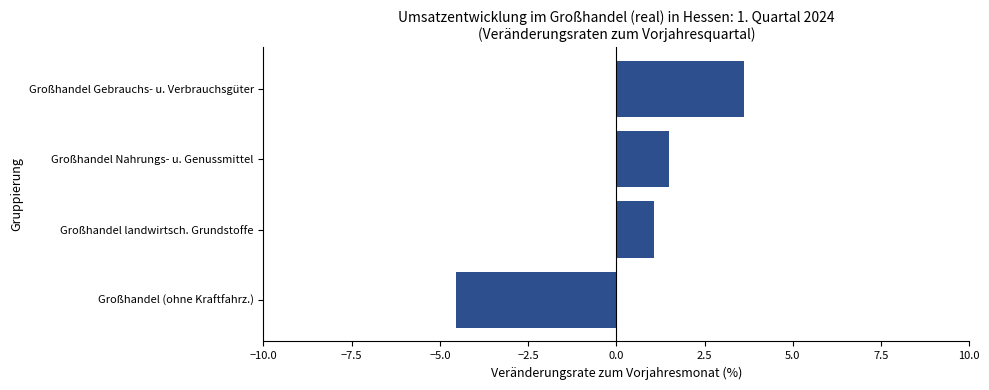

Reading bottom to top, transcribe all the data shown in this chart.

Großhandel (ohne Kraftfahrz.)=-4.5	Großhandel landwirtsch. Grundstoffe=1.1	Großhandel Nahrungs- u. Genussmittel=1.5	Großhandel Gebrauchs- u. Verbrauchsgüter=3.6